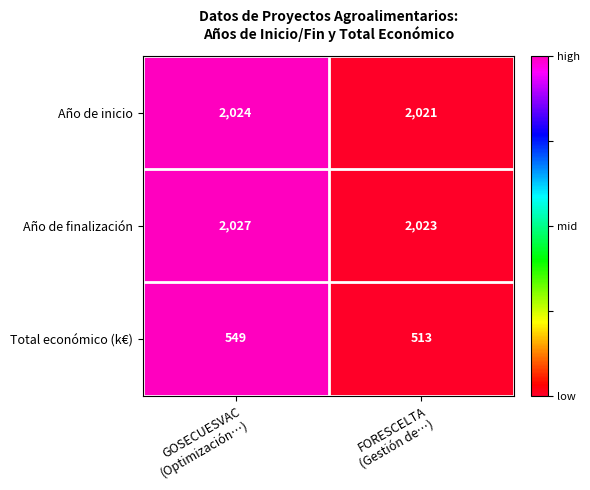

How many series are shown in this chart?

3